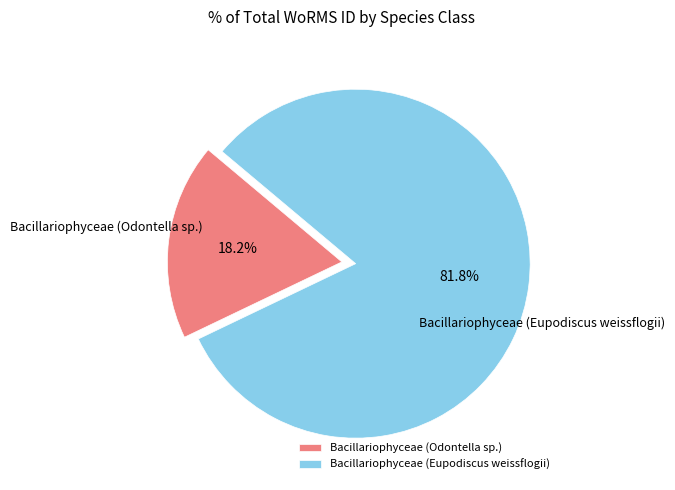

What is the largest slice in the pie chart?

Bacillariophyceae (Eupodiscus weissflogii)